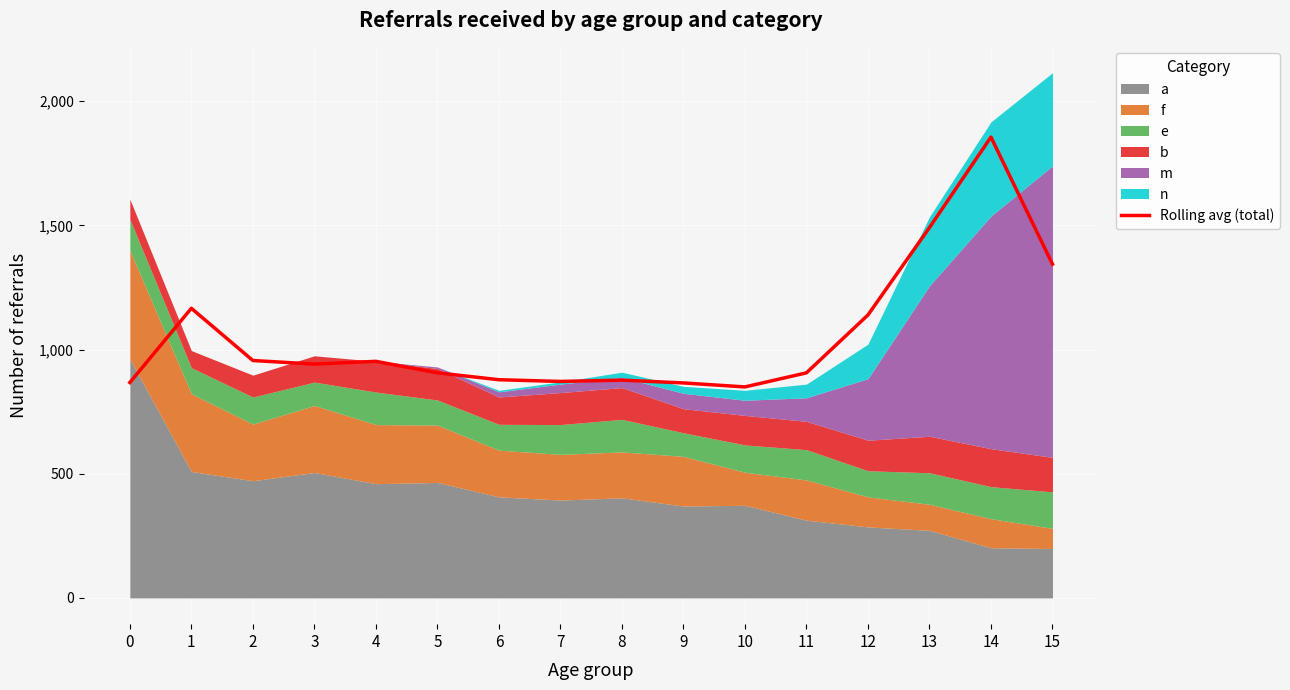

How many interior local peaks (higher than both neighbors) does the data have?

4